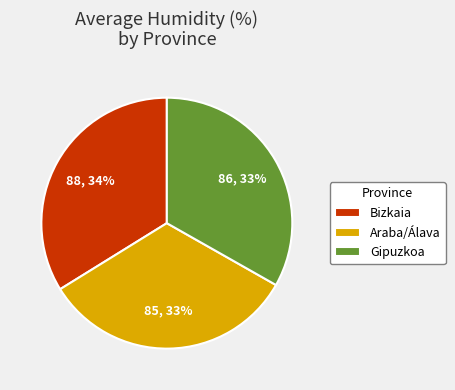

To the nearest percent, what percentage of the pie is Araba/Álava?

33%